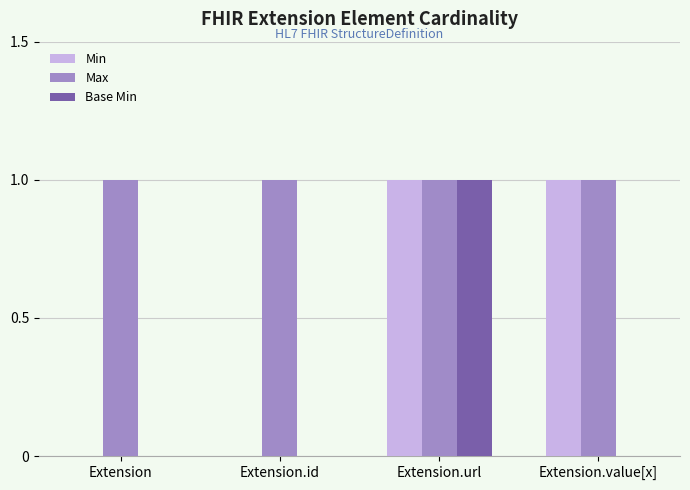

Reading left to right, extract all data points from this chart.

Min: 0	0	1	1
Max: 1	1	1	1
Base Min: 0	0	1	0